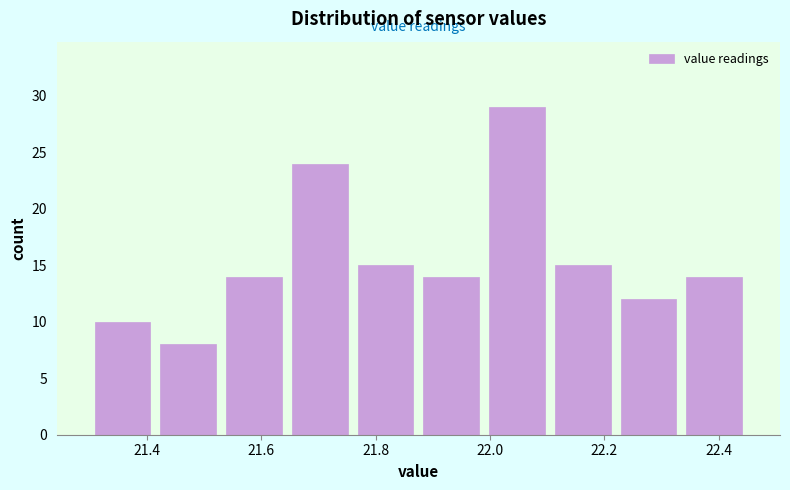

Reading left to right, list every bar in this chart as the range it spans on the x-axis followed by its height. Neither the bar edges nor the heights are printed on the chart, so give them approximately, as read against the axes.

21.300 to 21.415: 10
21.415 to 21.530: 8
21.530 to 21.645: 14
21.645 to 21.760: 24
21.760 to 21.875: 15
21.875 to 21.990: 14
21.990 to 22.105: 29
22.105 to 22.220: 15
22.220 to 22.335: 12
22.335 to 22.450: 14